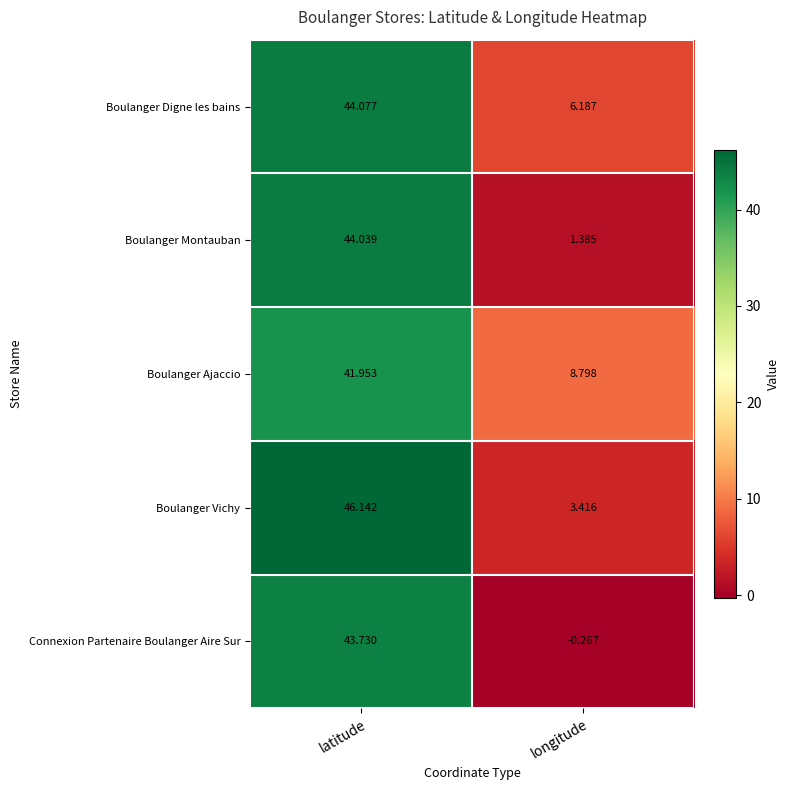

At latitude, list the series in order from smallest to largest.

Boulanger Ajaccio, Connexion Partenaire Boulanger Aire Sur, Boulanger Montauban, Boulanger Digne les bains, Boulanger Vichy